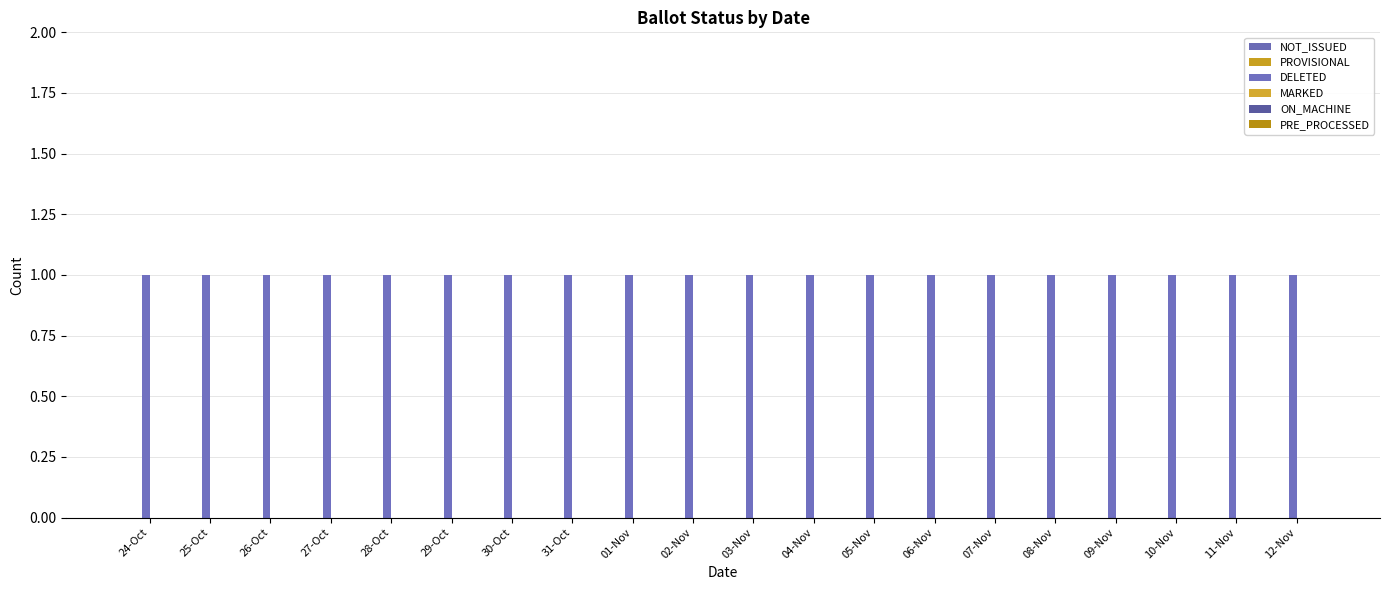

What is the label of the 14th bar from the right?

30-Oct